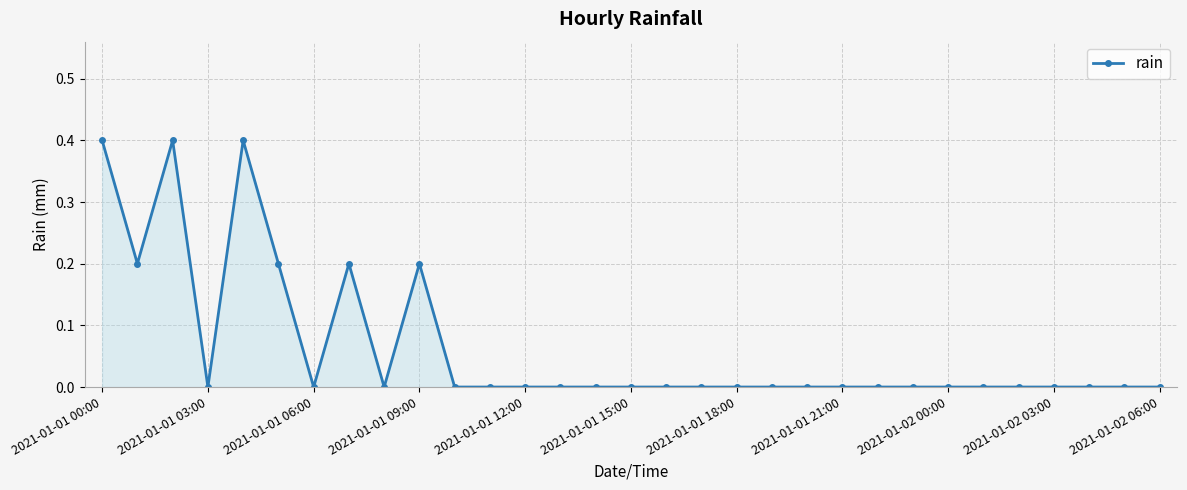

True or false: the data has more than 0 interior local peaks.

True